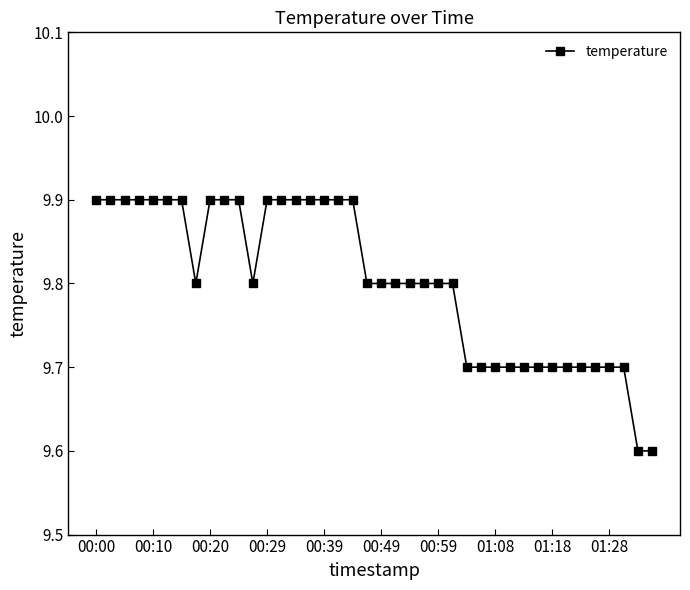

What is the smallest value displayed?

9.6